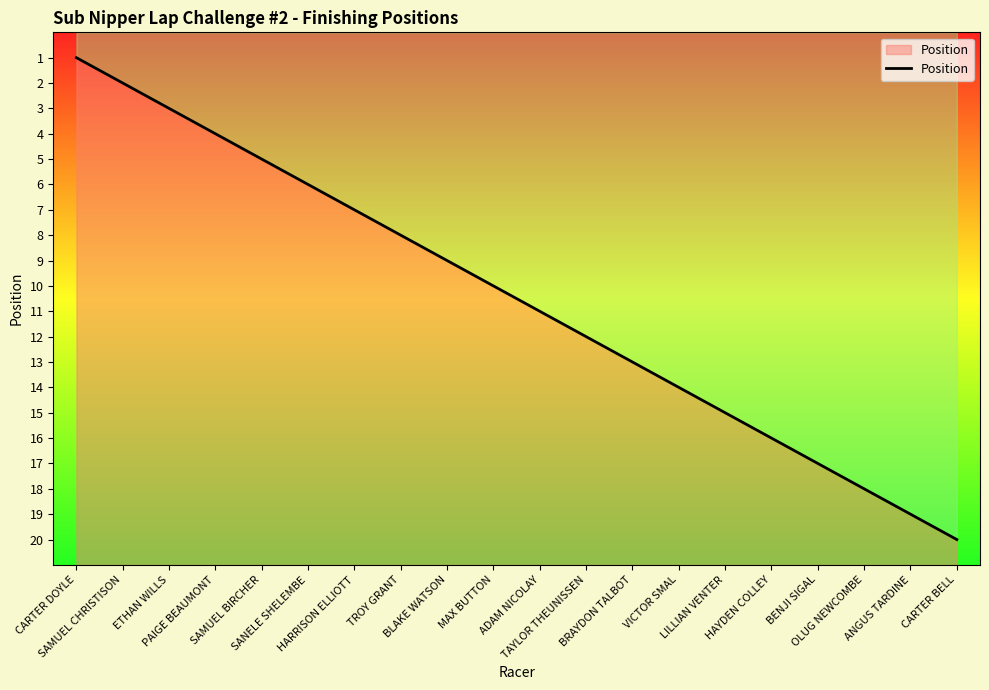

What is the sum of all values?

210